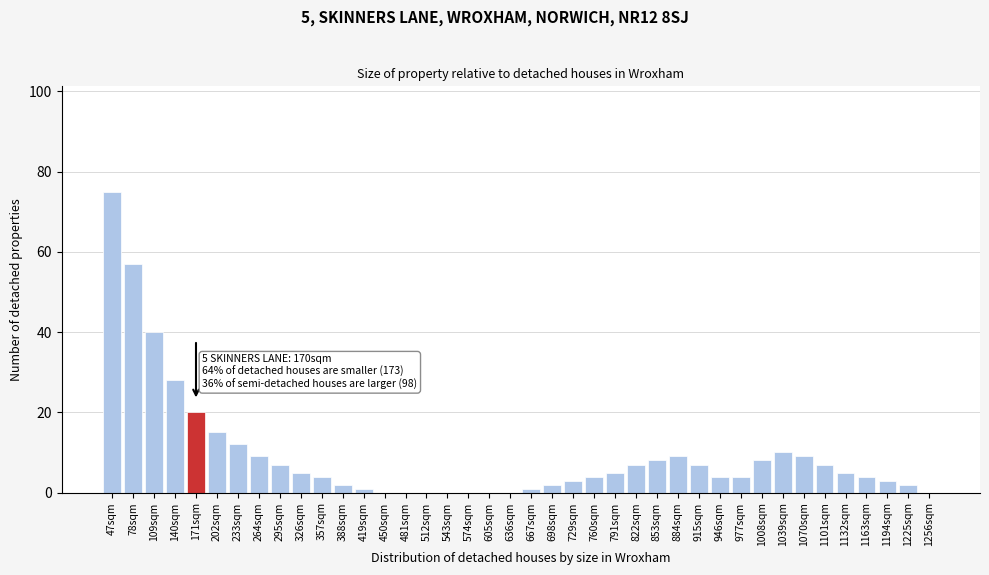

Is it true that the value at 605sqm is 0?

True